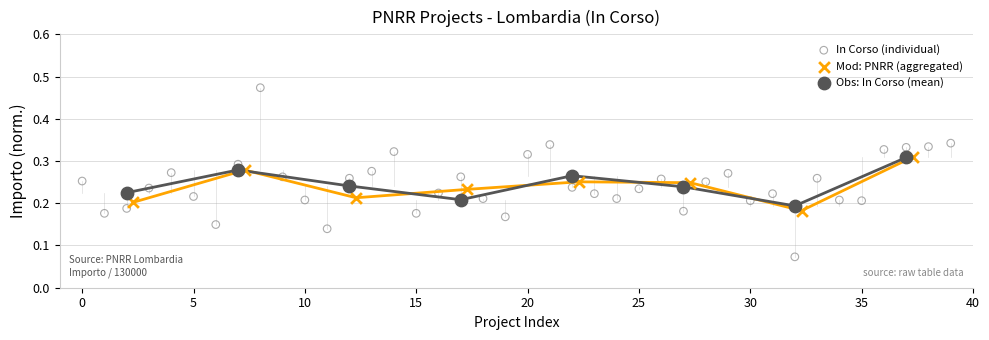

Which series reaches the maximum Y coordinate?

In Corso (individual)